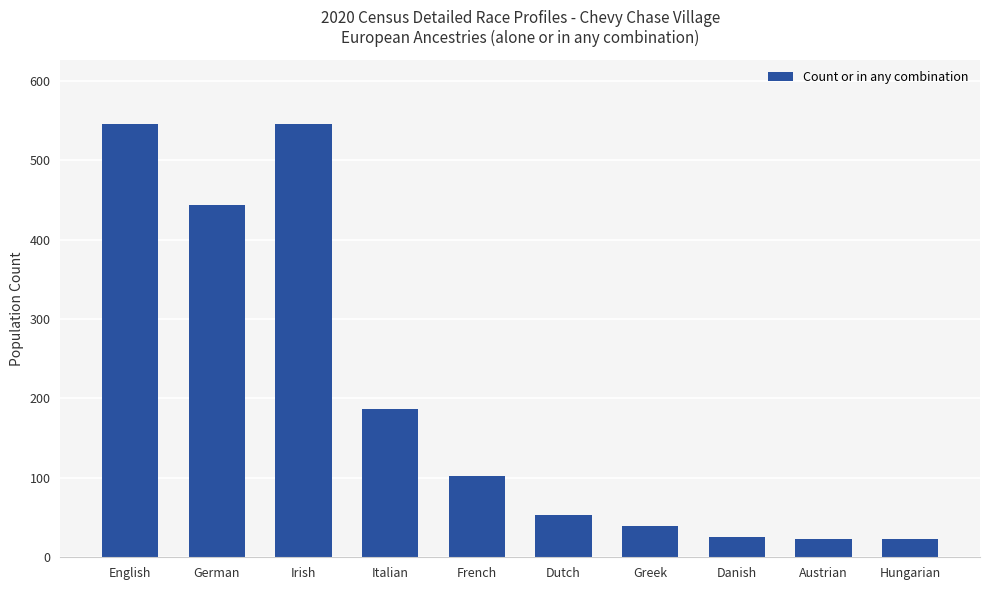

What is the change in value from French to Hungarian?

-79